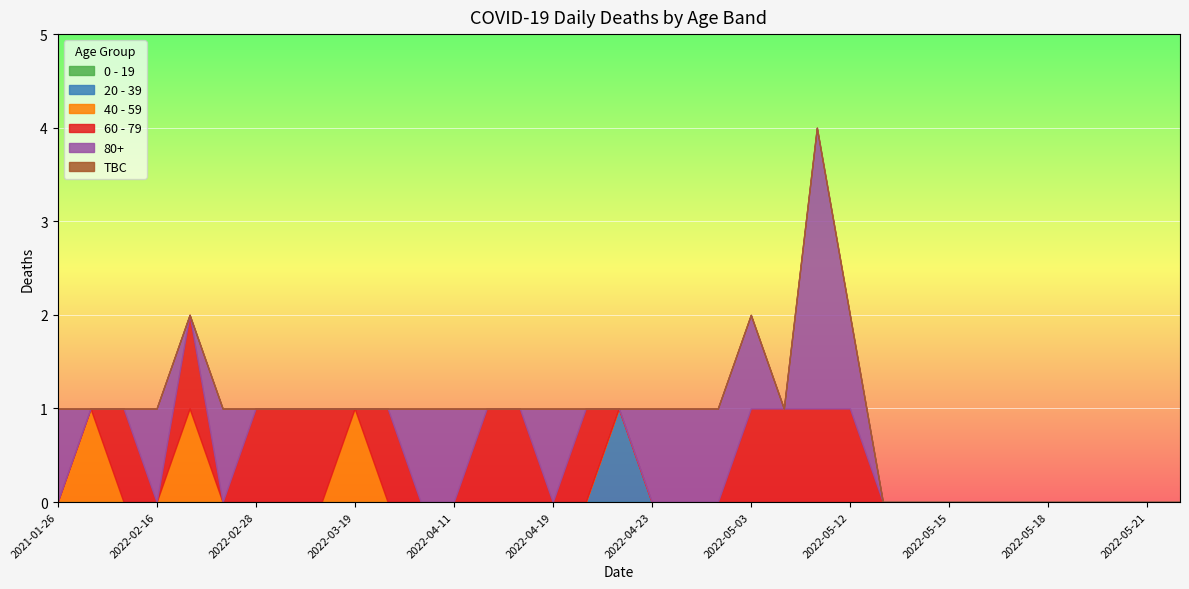

Count the 20 - 39 values in the range 0 to 1.

35